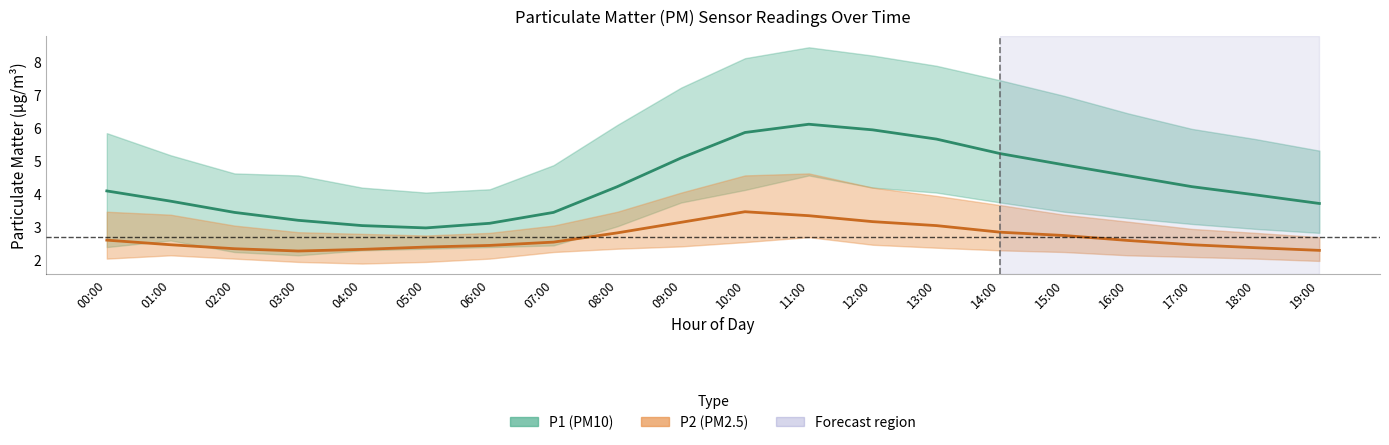

What is the label of the 6th point from the left?

05:00